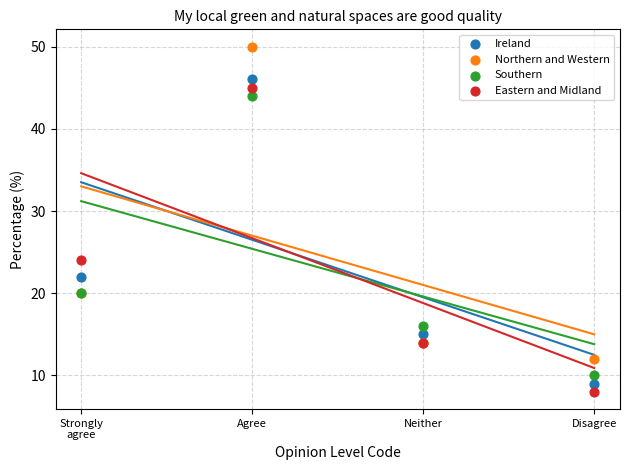

Which series reaches the minimum Y coordinate?

Eastern and Midland